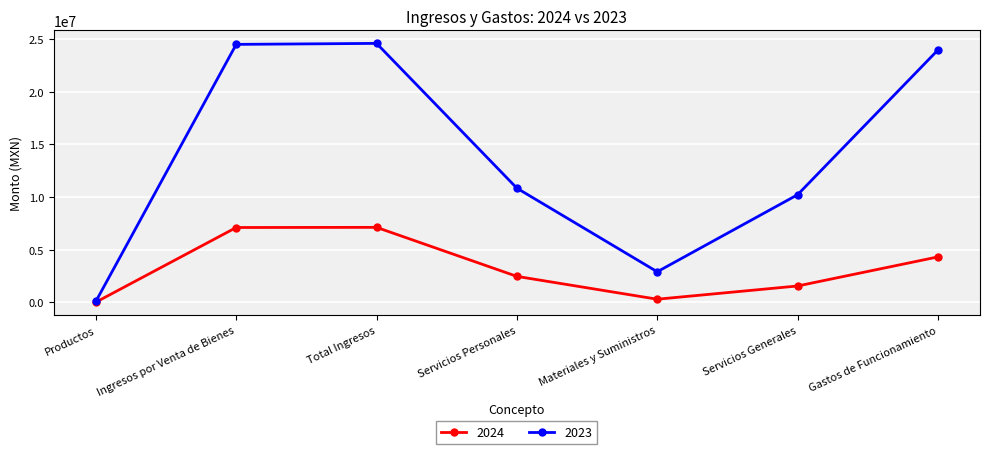

Rank the series by their maximum value, from lowest to highest.

2024, 2023